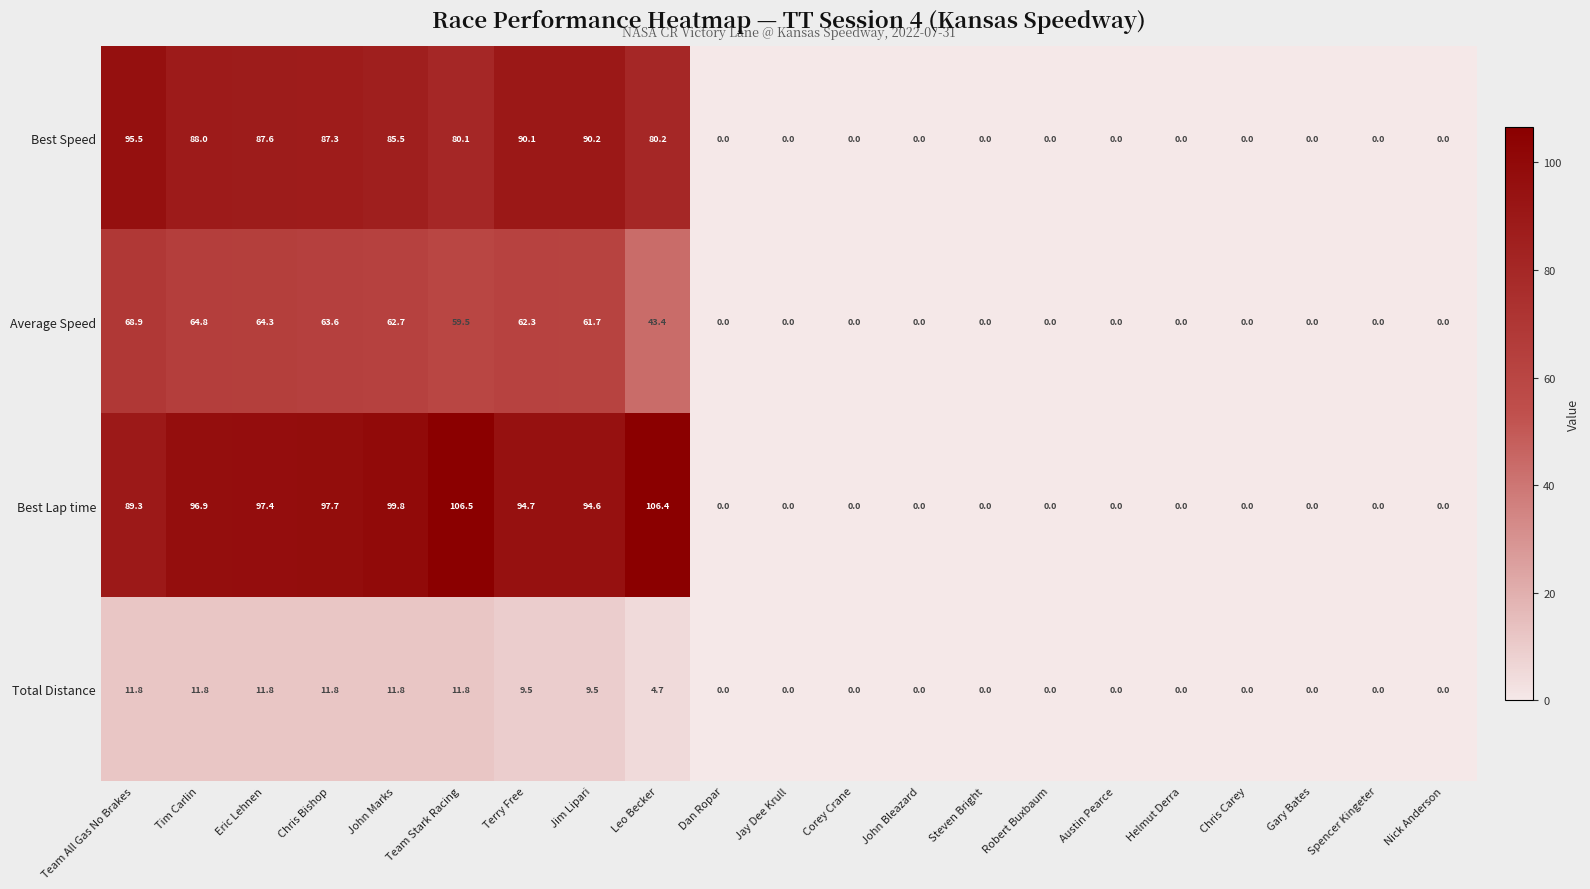

What is the difference between the Total Distance values at Robert Buxbaum and Chris Bishop?

11.8